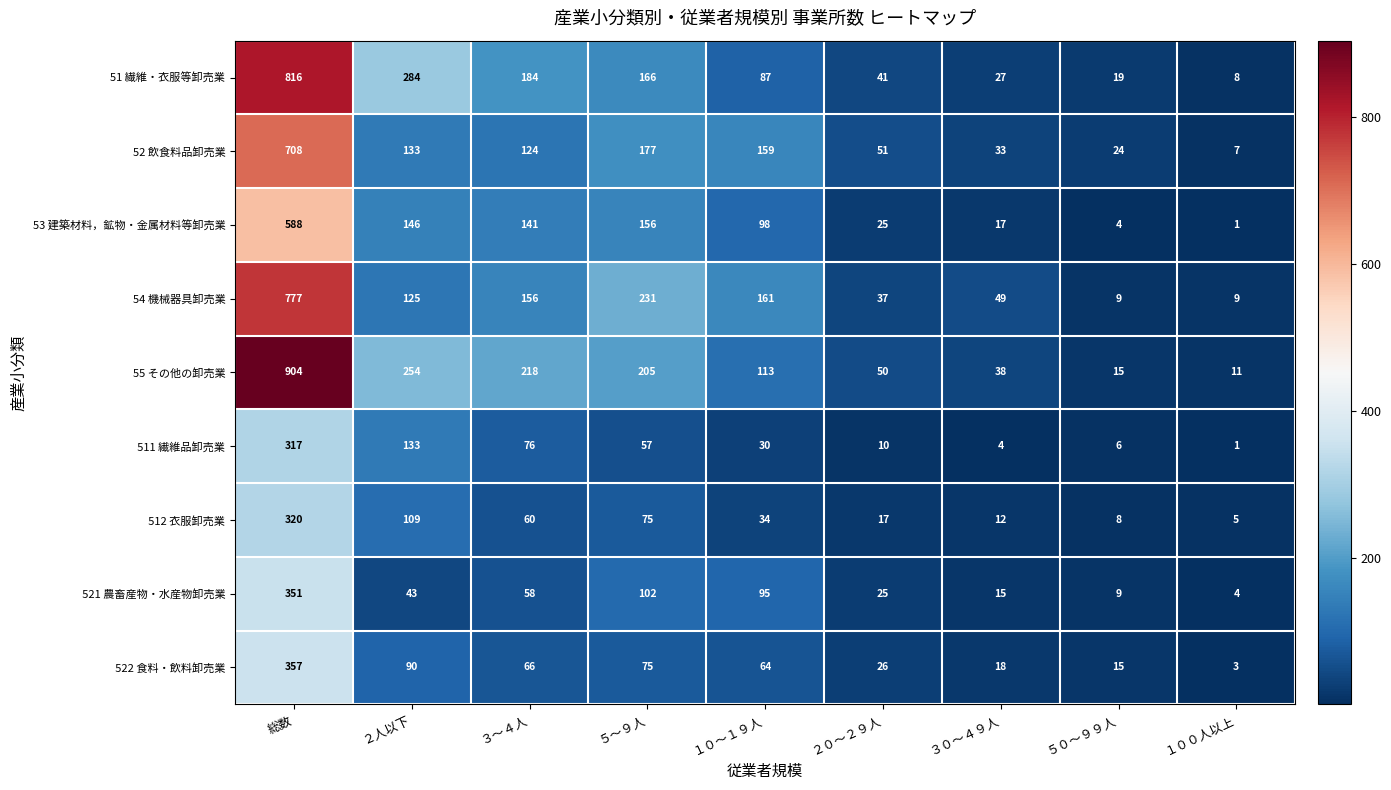

What is the spread (max minus min) of values at ５～９人?

174